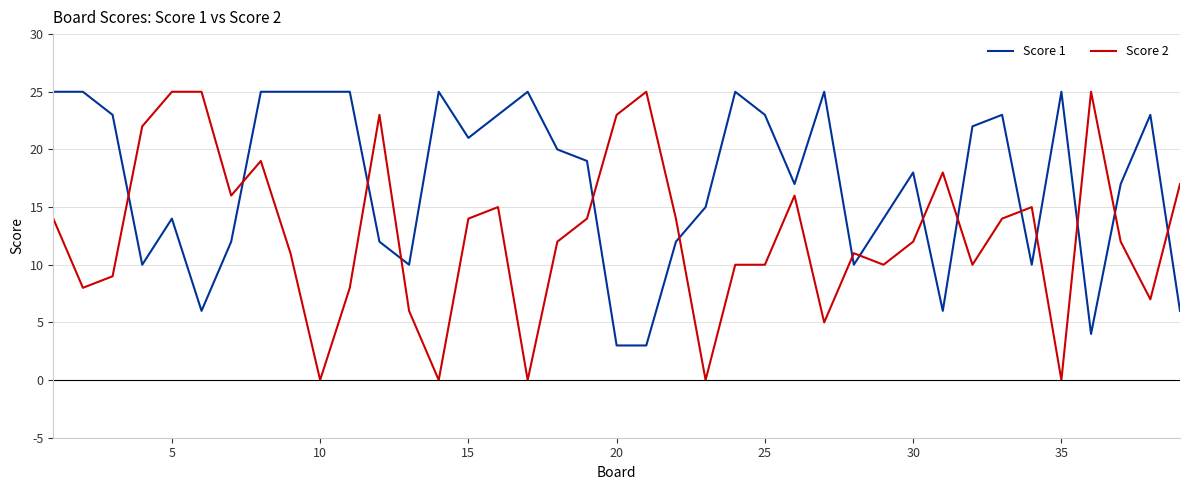

Does the chart have visible grid lines?

Yes